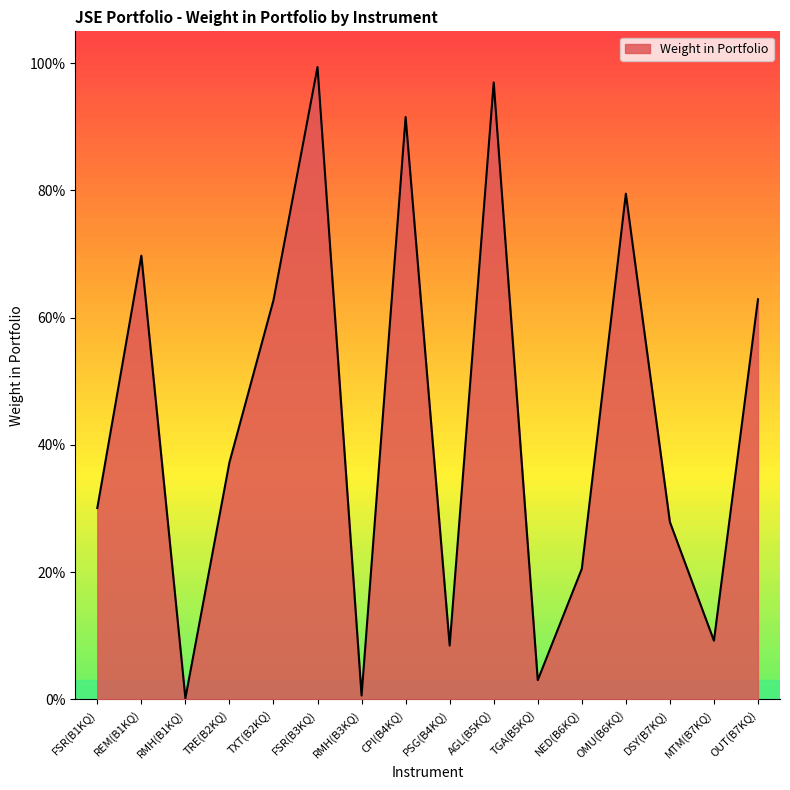

Does the chart display data point markers on the line(s)?

No